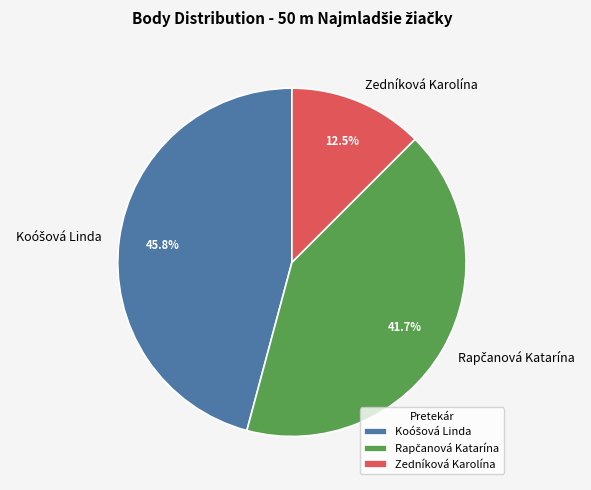

What percentage is NOT represented by Zedníková Karolína?

87.5%